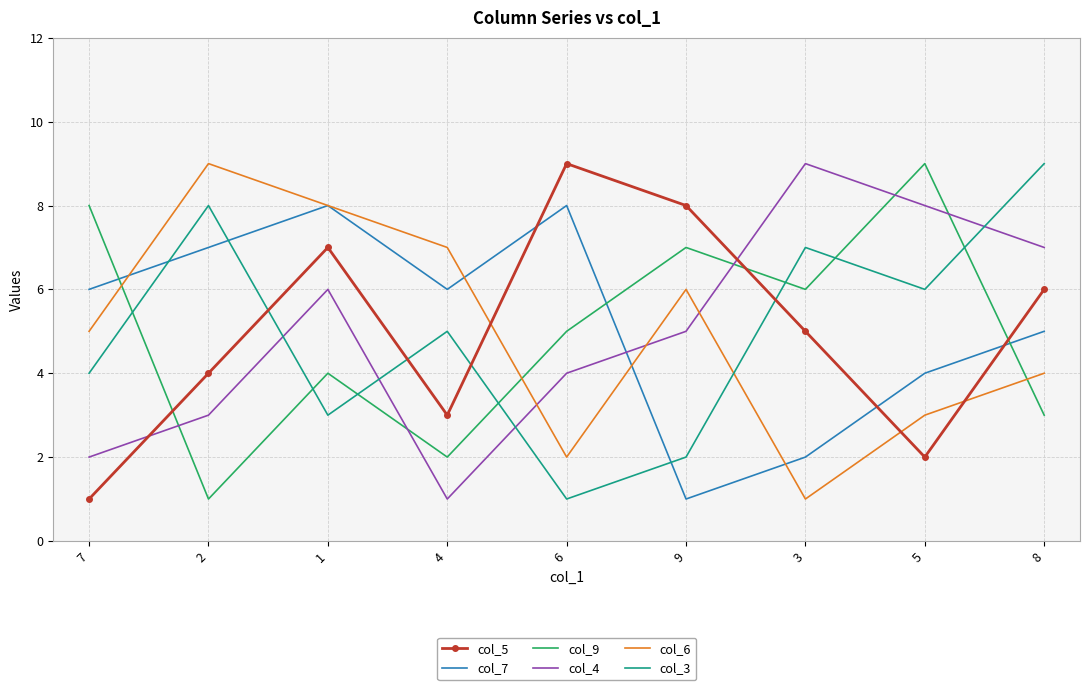

Is the value of col_9 at 6 greater than the value of col_7 at 1?

No